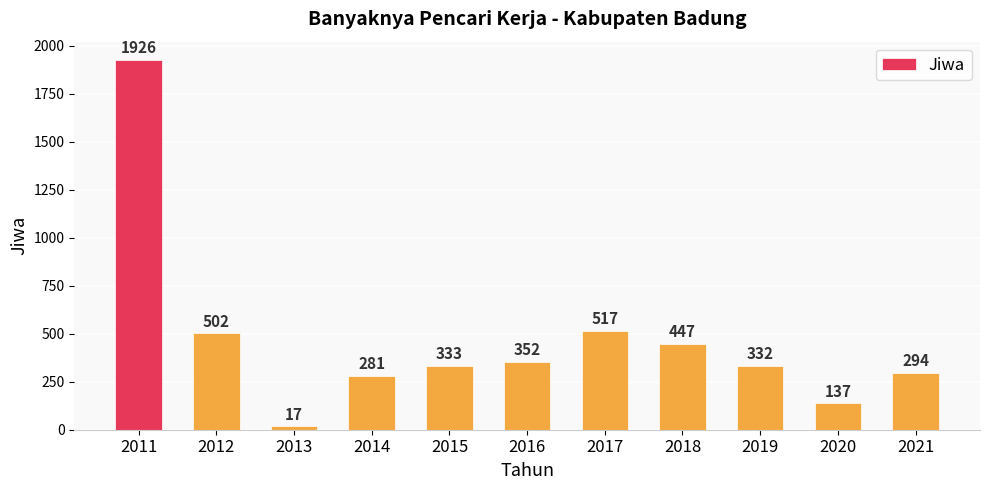

Which label corresponds to the smallest value in the chart?

2013